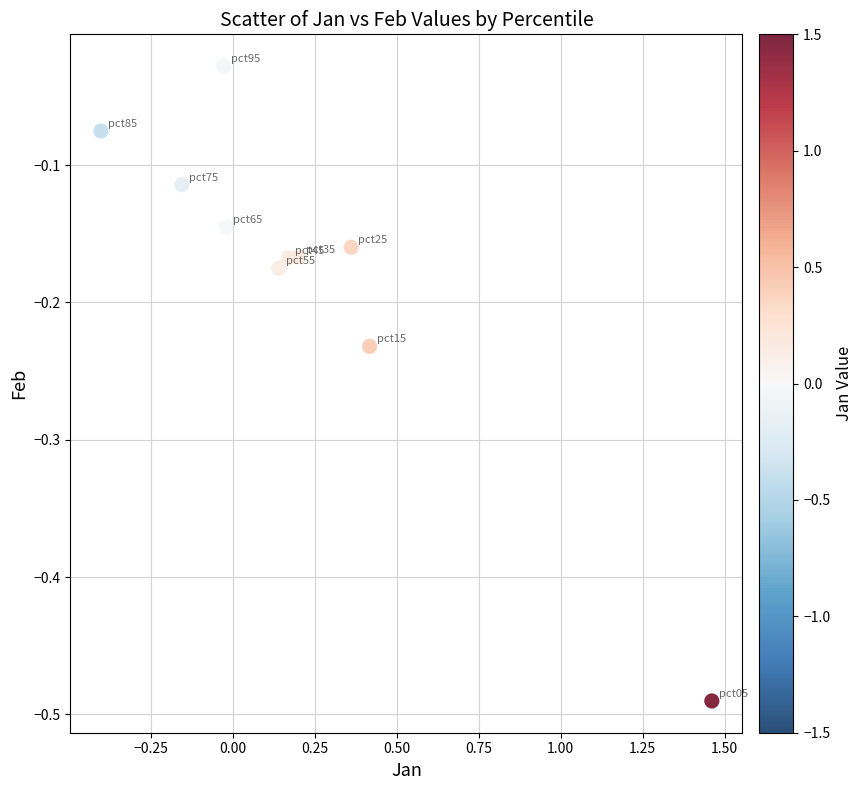

What is the range of Y values (max minus min)?

0.5